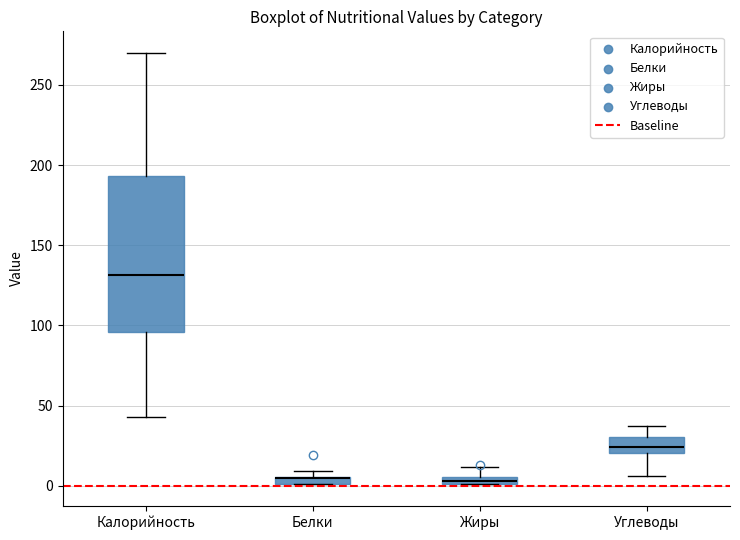

Comparing the boxes themselves (not the whiskers), which one is the tallest?

Калорийность